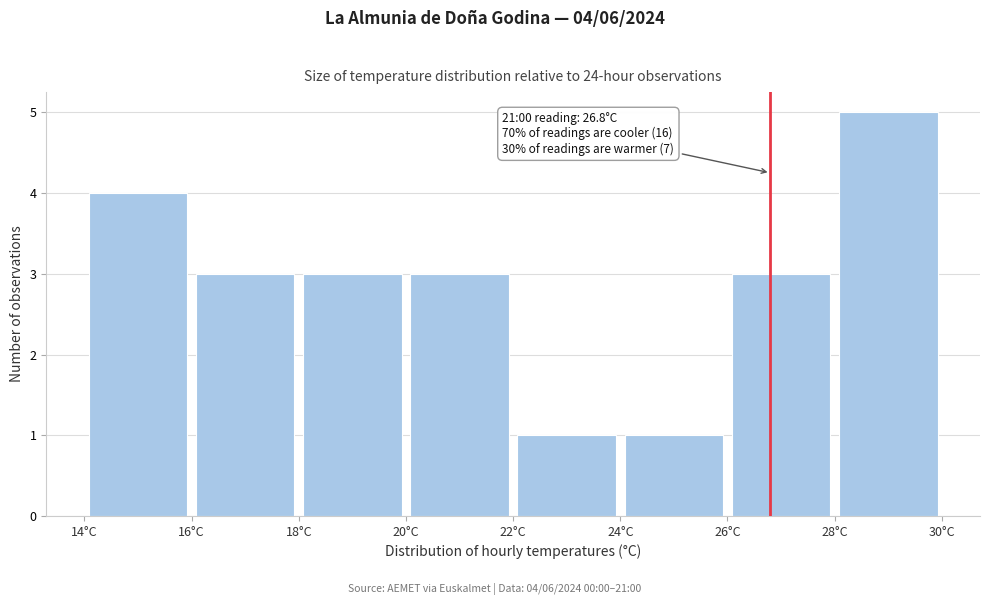

Over which range of the x-axis is the bar tallest?

28 to 30